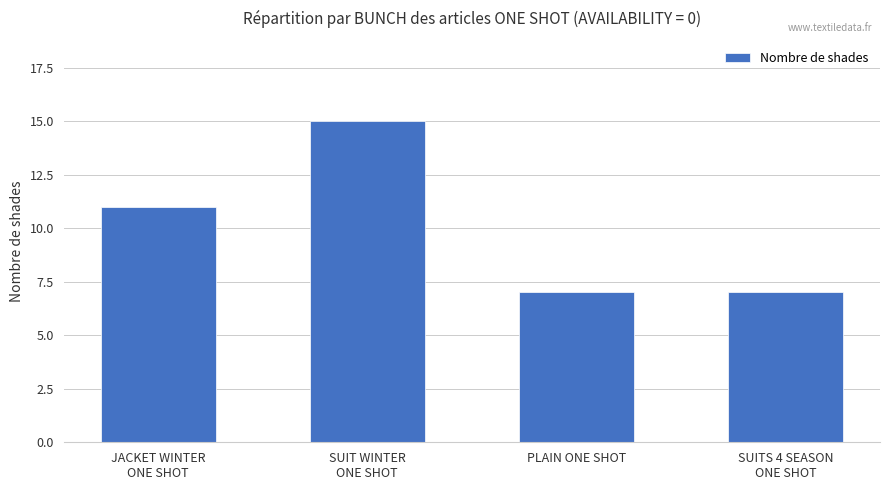

What is the change in value from SUIT WINTER
ONE SHOT to SUITS 4 SEASON
ONE SHOT?

-8